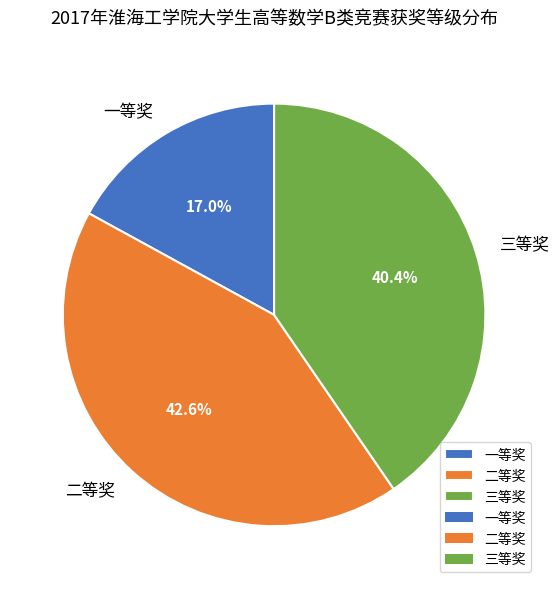

To the nearest percent, what is the difference between the 三等奖 and 二等奖 slice percentages?

2%